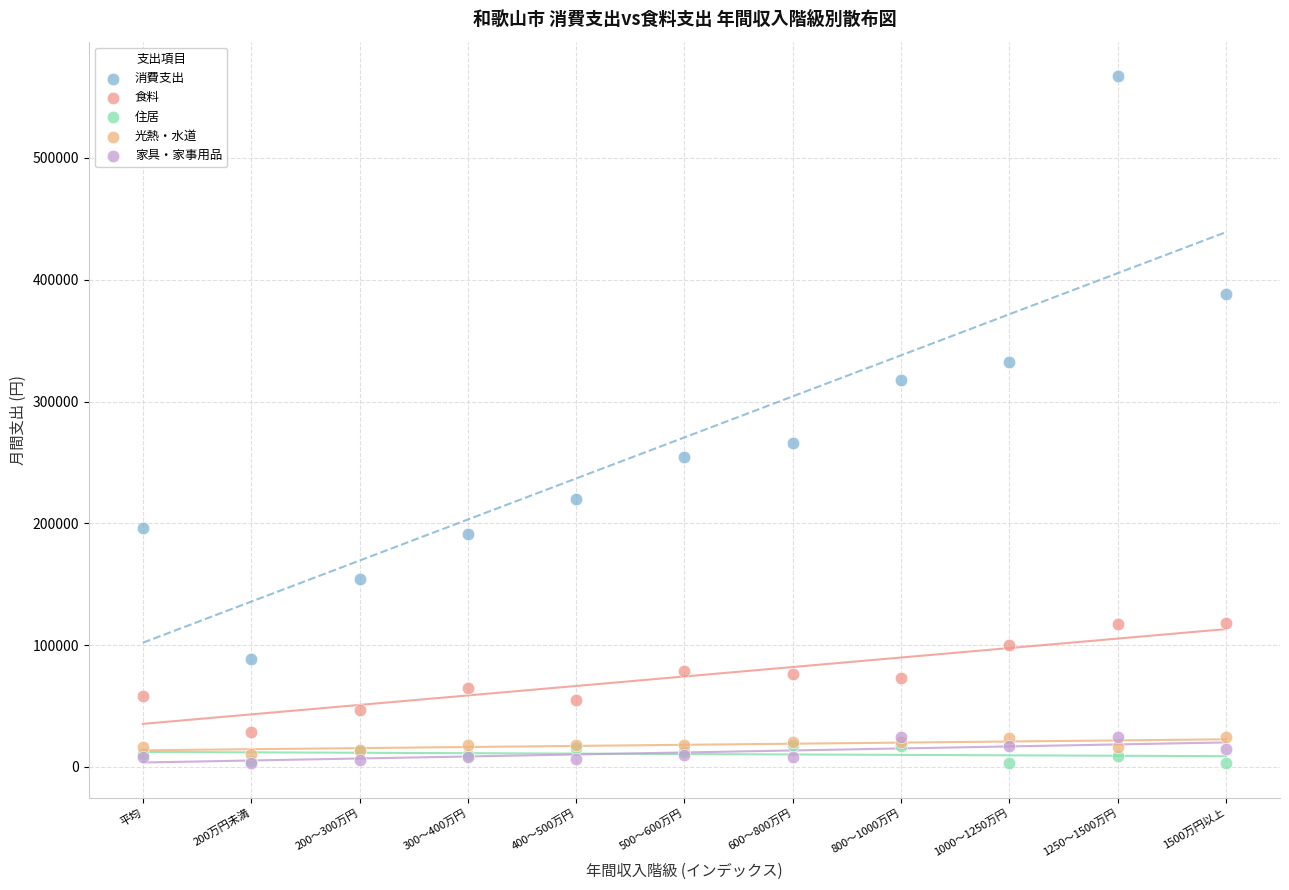

Across all series, what Y value is closest to 285033?

266119